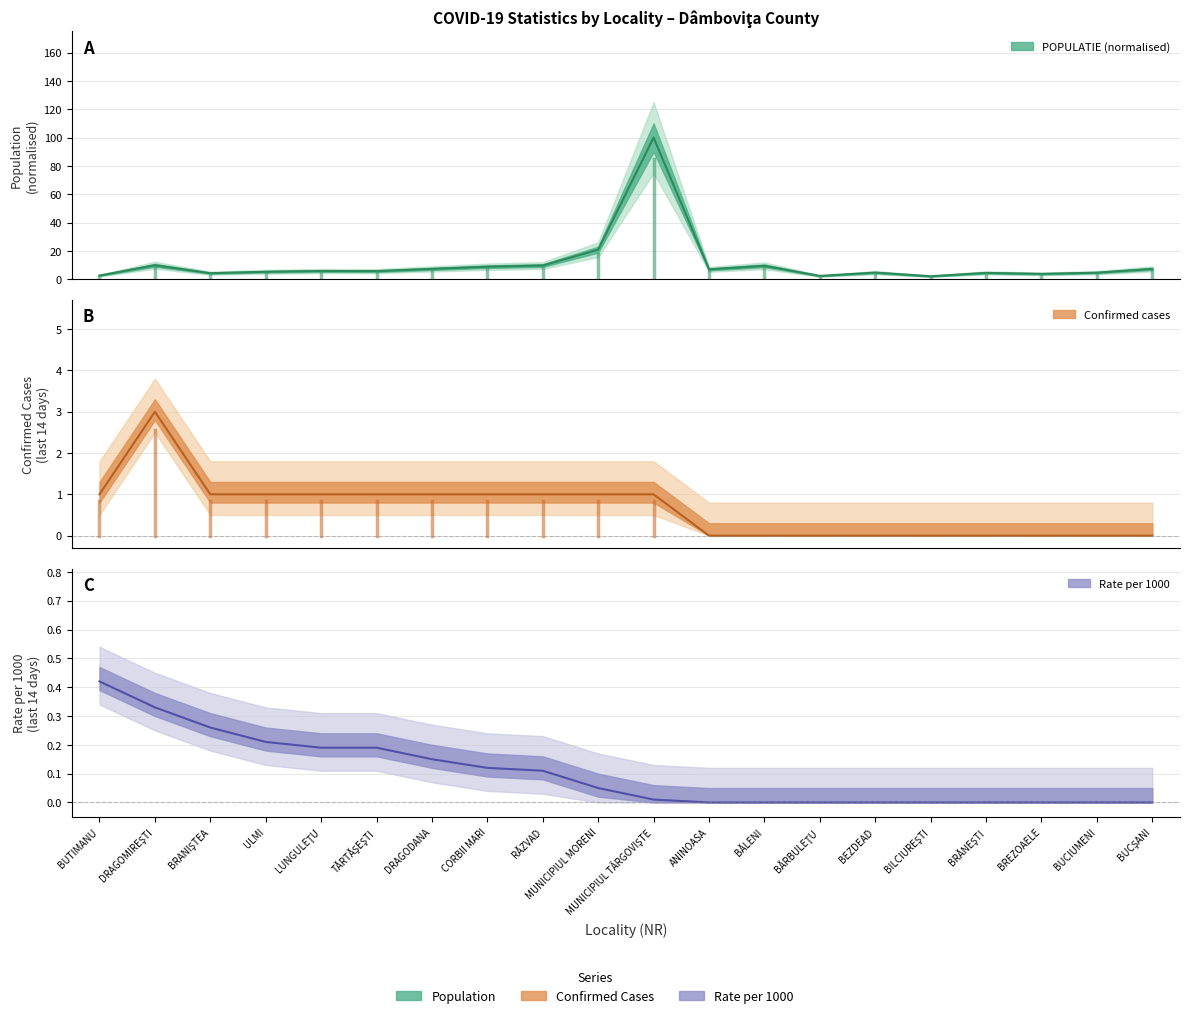

Which series has the largest range (max minus min)?

POPULATIE